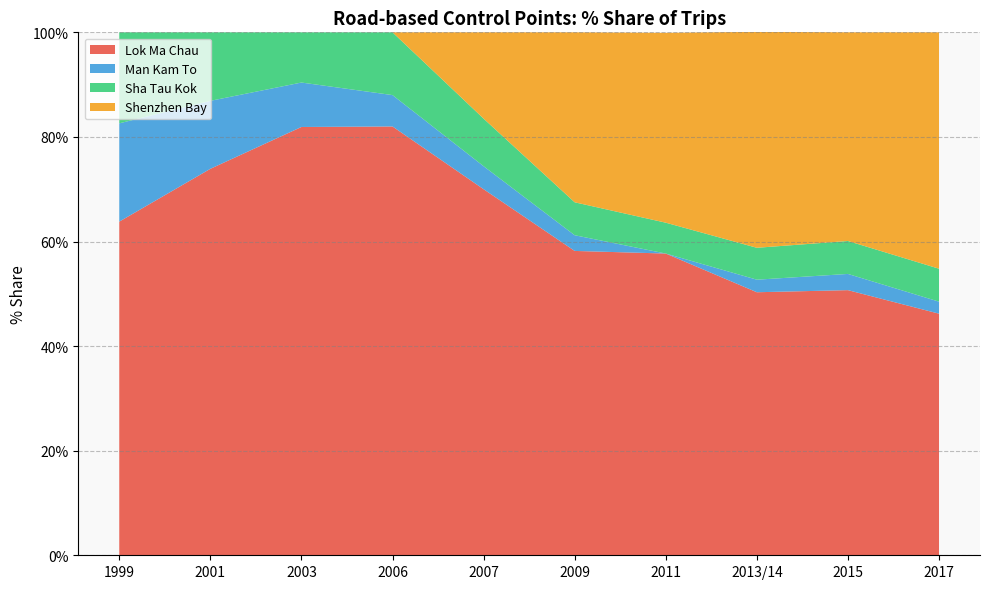

Reading left to right, list all the values displayed in this chart.

Lok Ma Chau: 1999=63.8	2001=73.9	2003=81.9	2006=82.0	2007=70.0	2009=58.2	2011=57.7	2013/14=50.3	2015=50.7	2017=46.2
Man Kam To: 1999=18.8	2001=13.0	2003=8.5	2006=6.0	2007=4.4	2009=3.0	2011=0.0	2013/14=2.4	2015=3.1	2017=2.3
Sha Tau Kok: 1999=17.4	2001=13.1	2003=9.6	2006=12.0	2007=9.1	2009=6.3	2011=5.9	2013/14=6.1	2015=6.3	2017=6.3
Shenzhen Bay: 1999=0.0	2001=0.0	2003=0.0	2006=0.0	2007=16.5	2009=32.5	2011=36.3	2013/14=41.3	2015=39.9	2017=45.2